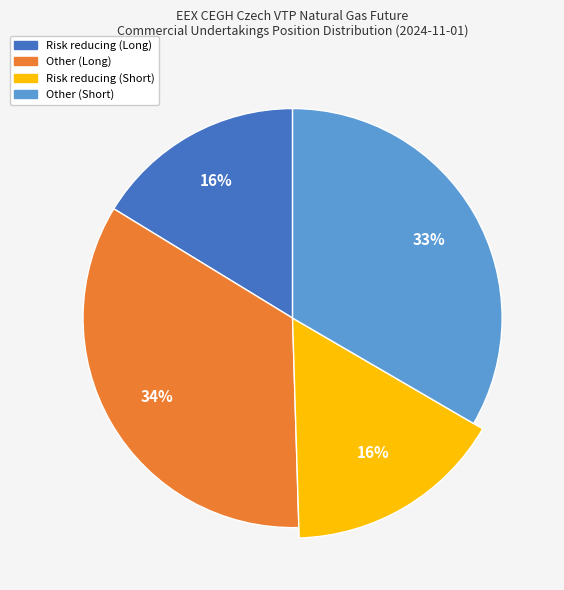

To the nearest percent, what is the average slice percentage?

25%